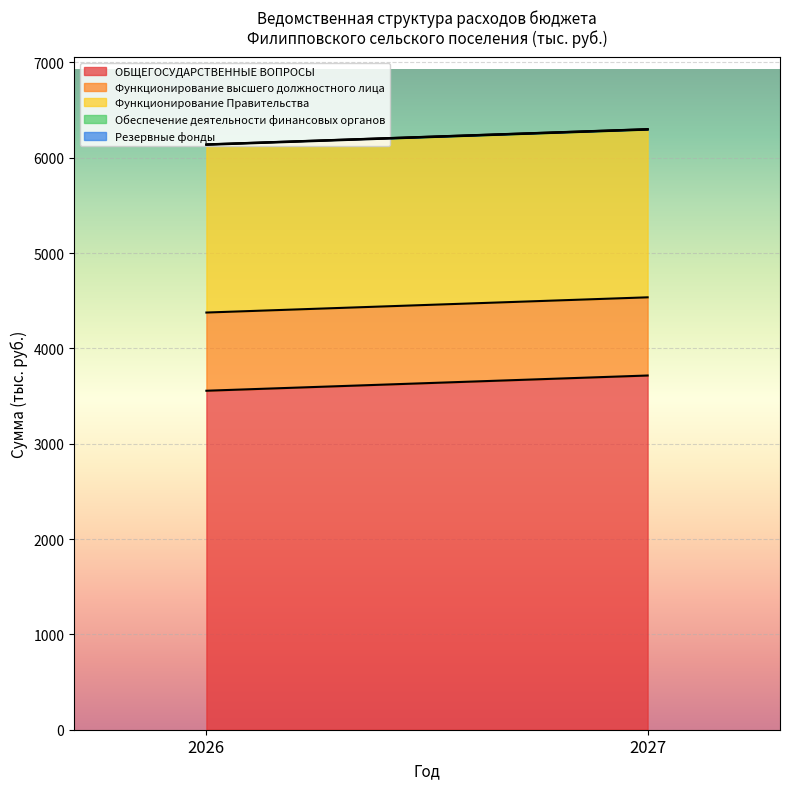

Which series changed the most between 2026 and 2027?

ОБЩЕГОСУДАРСТВЕННЫЕ ВОПРОСЫ